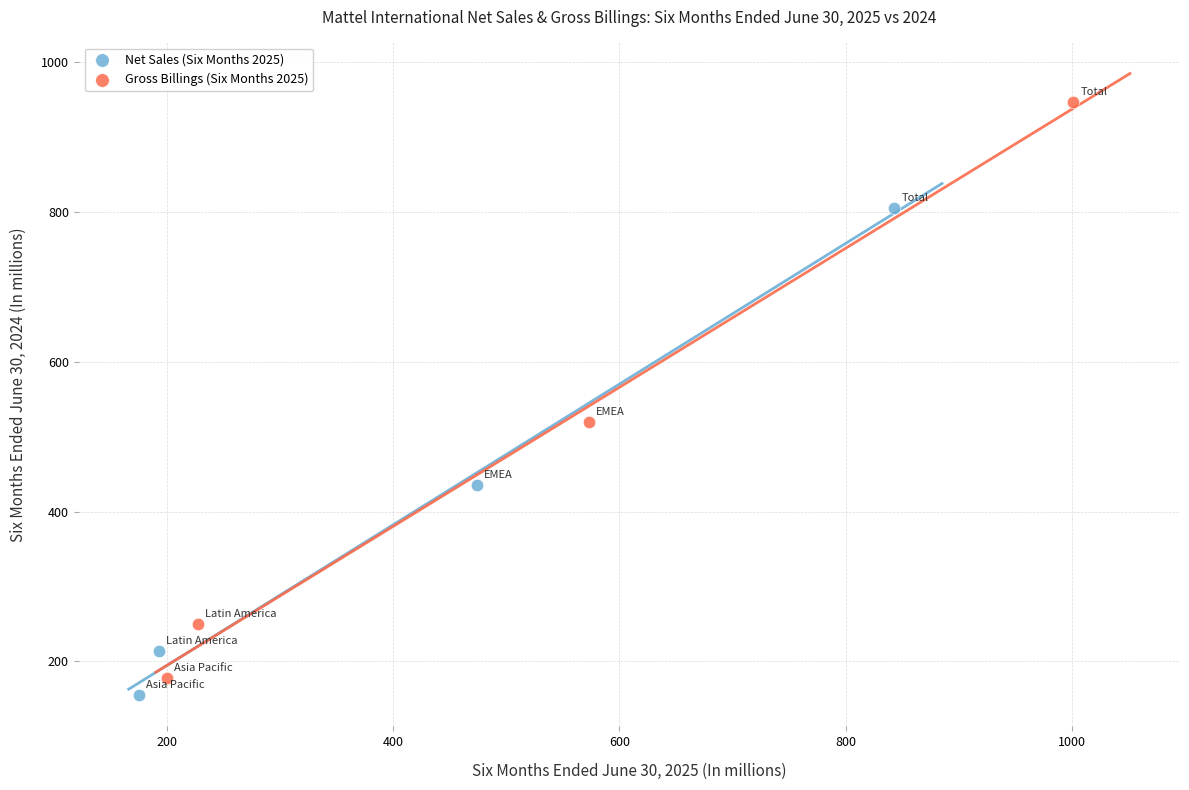

Which series reaches the minimum Y coordinate?

Net Sales (Six Months 2025)